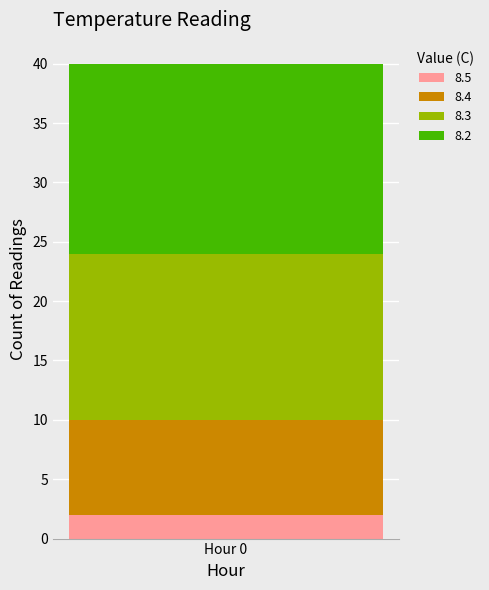

The value of 8.5 at Hour 0 is 2. True or false?

True